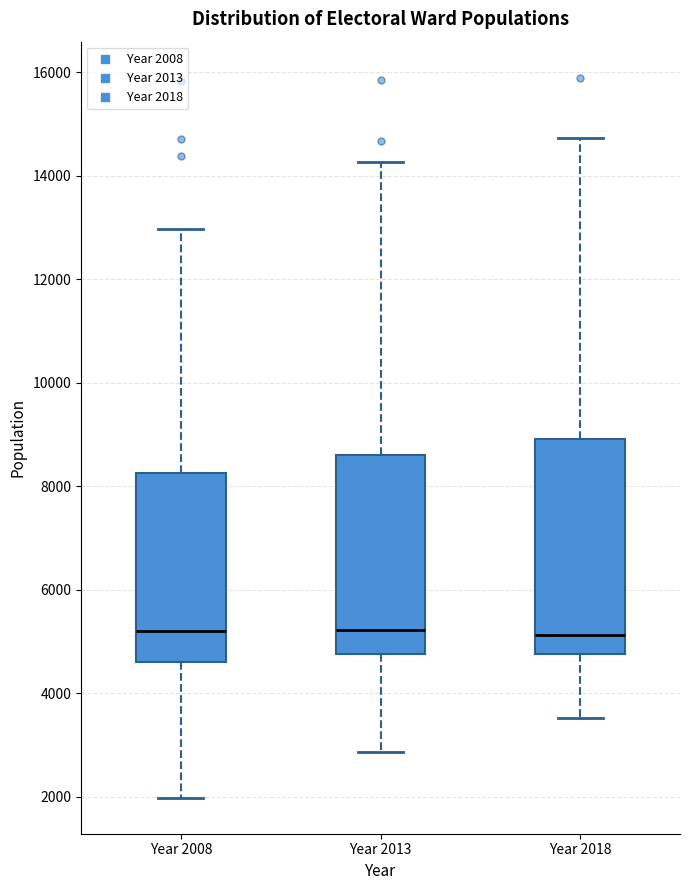

Where does the upper whisker of the box for Year 2013 end on the y-axis? The values are not printed on the chart, so give them approximately, as read against the axis.

14200